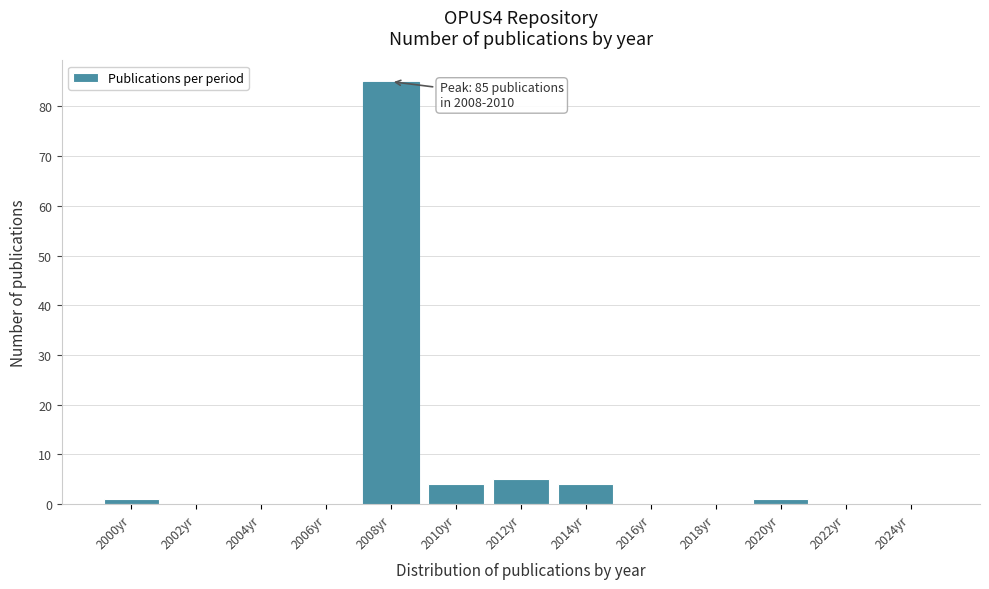

Reading left to right, extract all data points from this chart.

2000yr=1	2002yr=0	2004yr=0	2006yr=0	2008yr=85	2010yr=4	2012yr=5	2014yr=4	2016yr=0	2018yr=0	2020yr=1	2022yr=0	2024yr=0